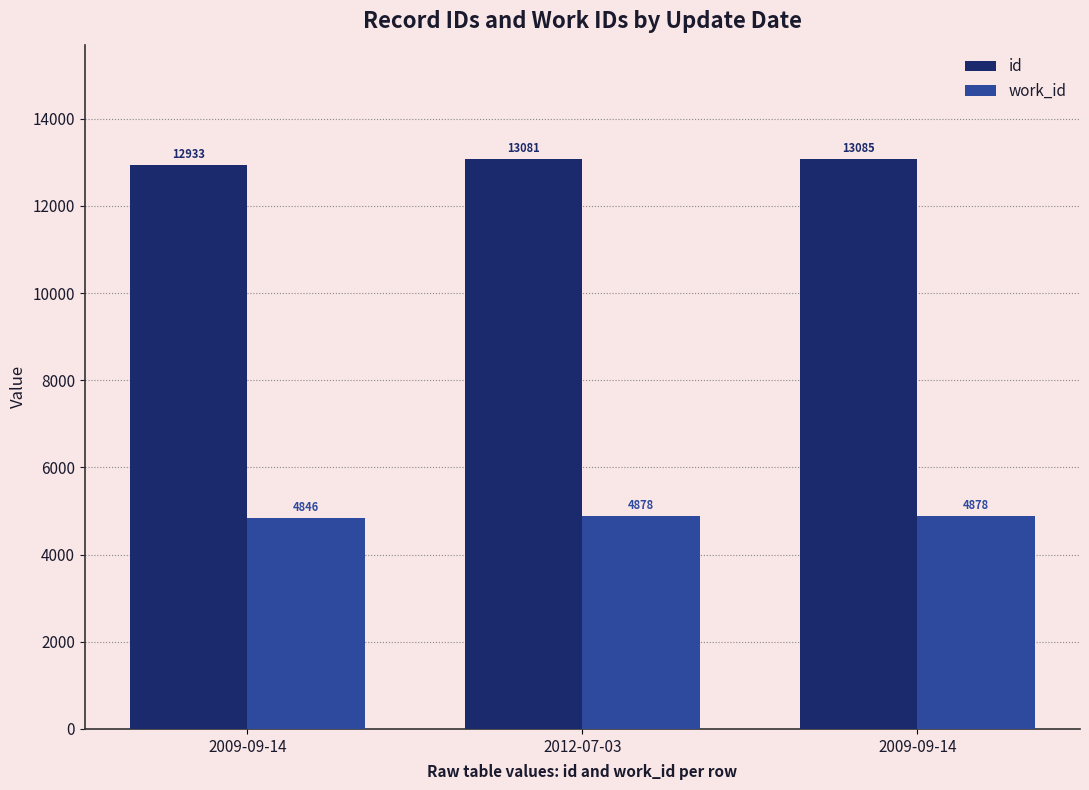

How many distinct data groups are displayed?

2